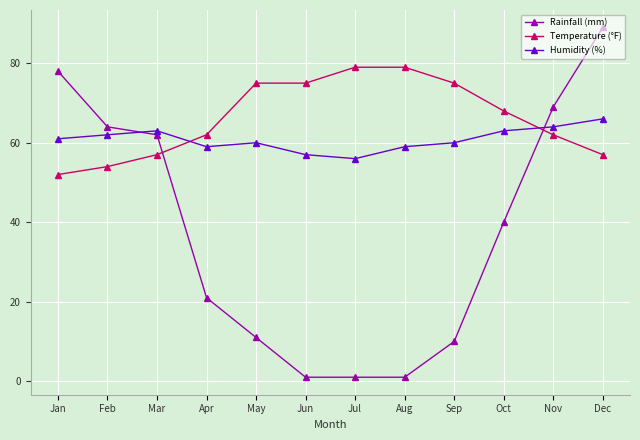

True or false: Rainfall (mm) has more than 1 points higher than both neighbors.

False